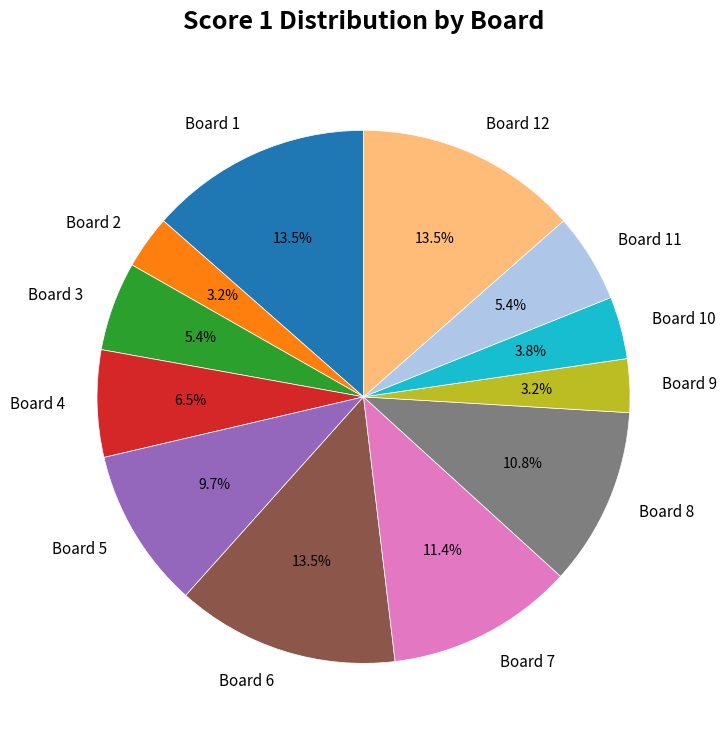

Does any single category account for the majority?

No